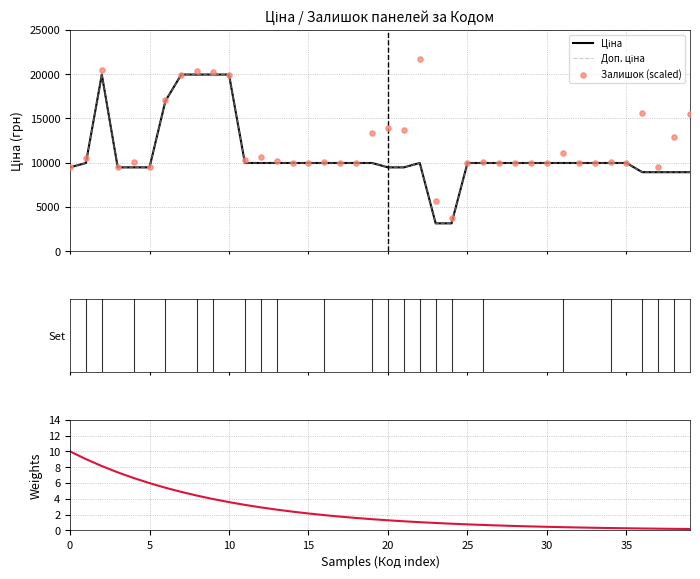

What is the total value across all series at 14?

19952.4